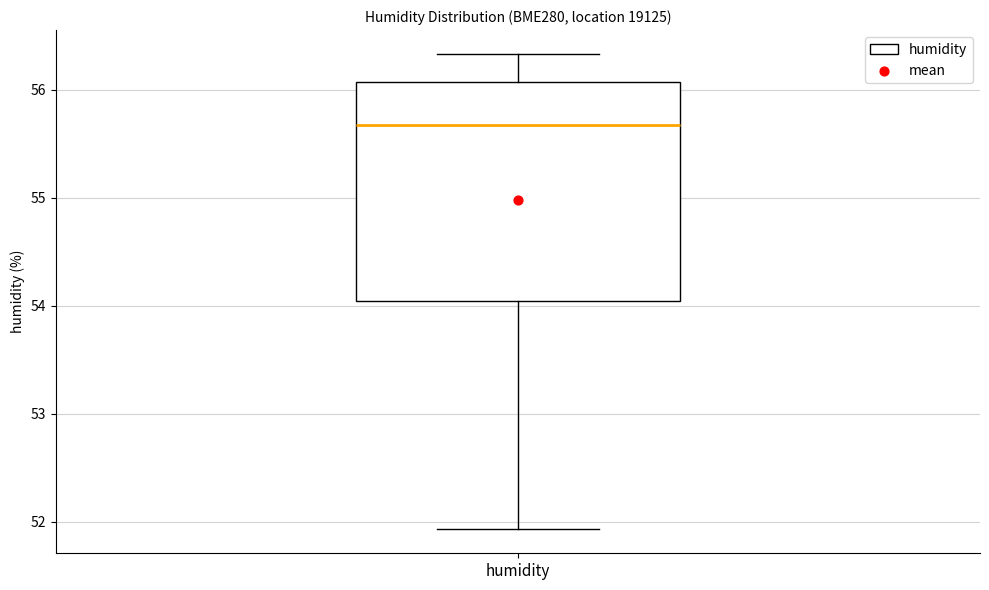

Transcribe this box plot: give where the median line is, the range the box spans, and where the two whiskers end, as read against the y-axis. The values are not printed on the chart, so give them approximately, as read against the axis.

median 55.7, box 54.0 to 56.1, whiskers 51.9 to 56.3